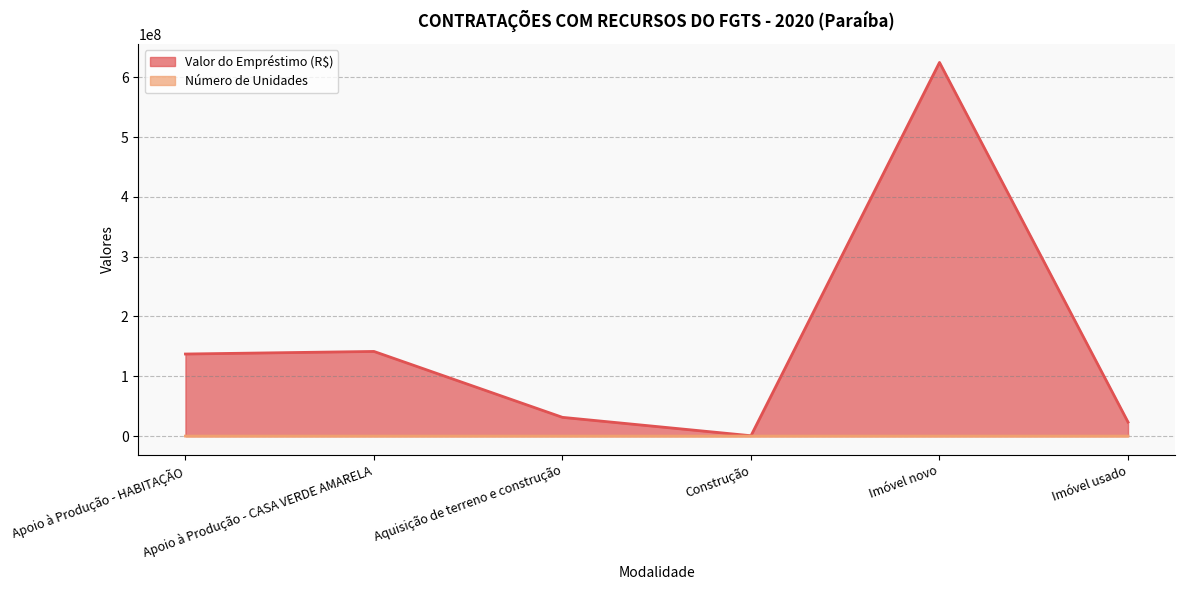

How many lines are shown in the chart?

2